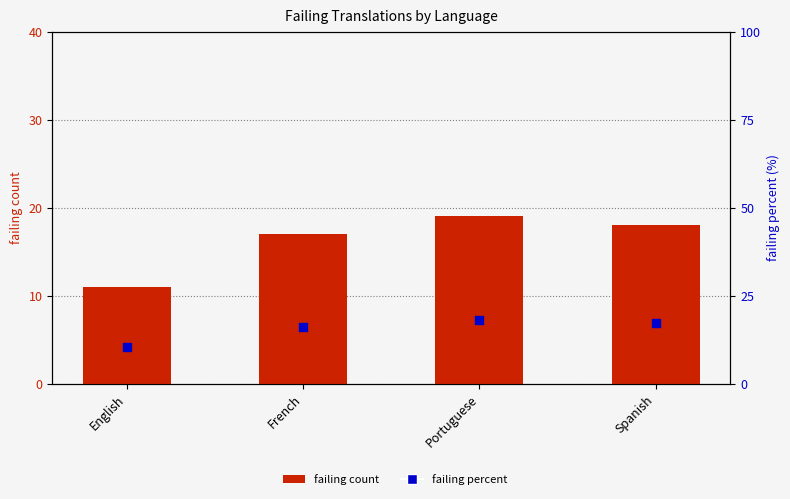

At how many categories does at least one series exceed 18?

1